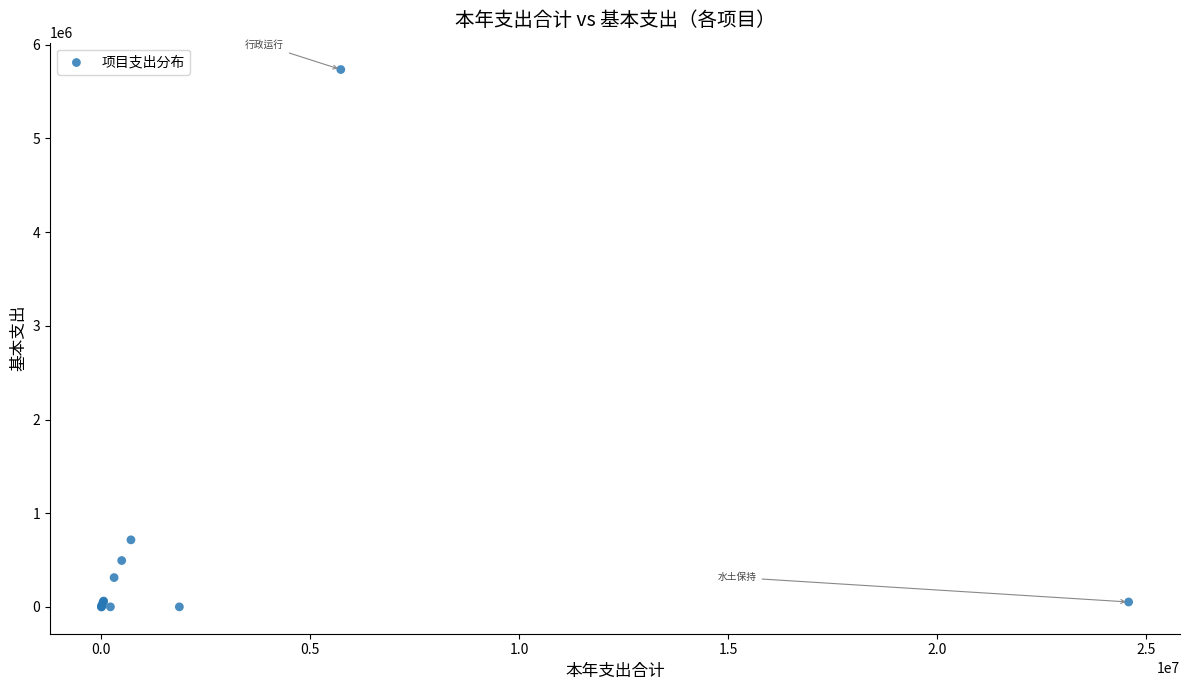

What Y value in the scatter plot is closest to 2868017?

715352.6